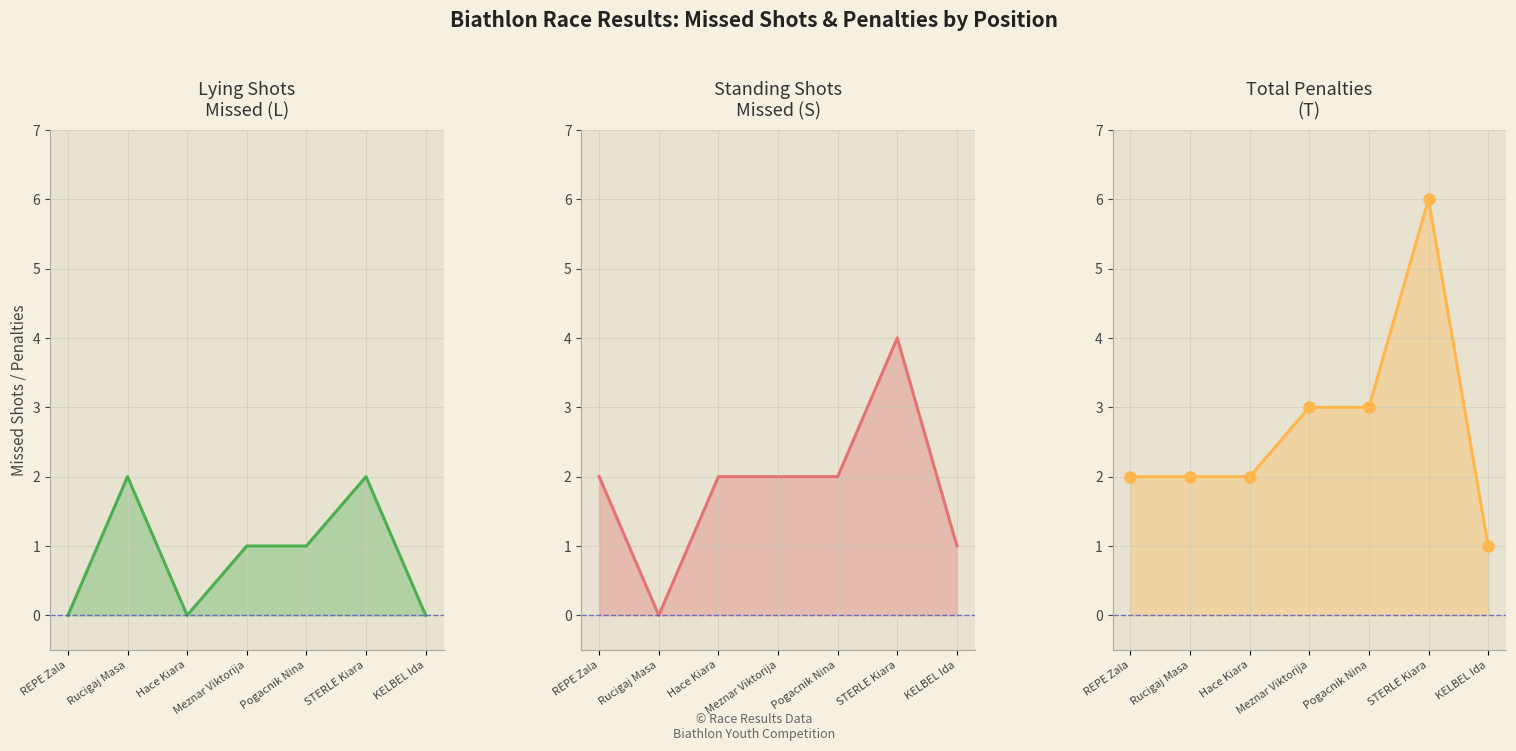

What is the average value of the L_line series?

1